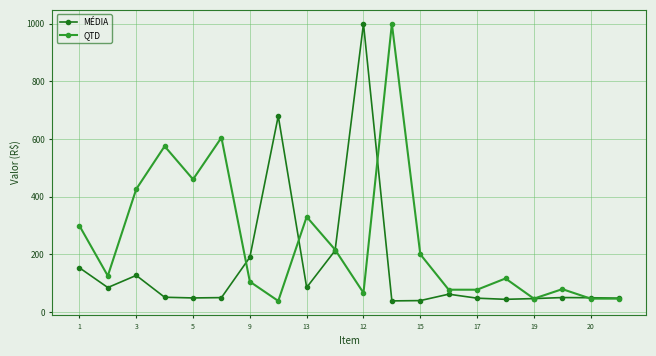

What is the smallest value displayed?

38.0